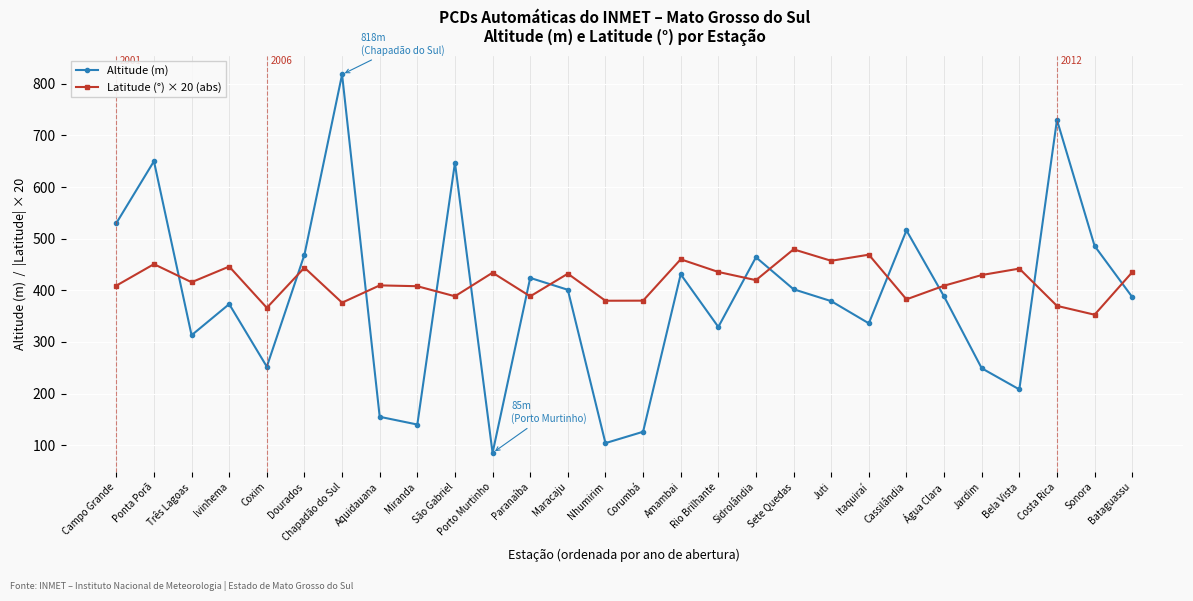

Which series changed the most between Coxim and Dourados?

Altitude (m)